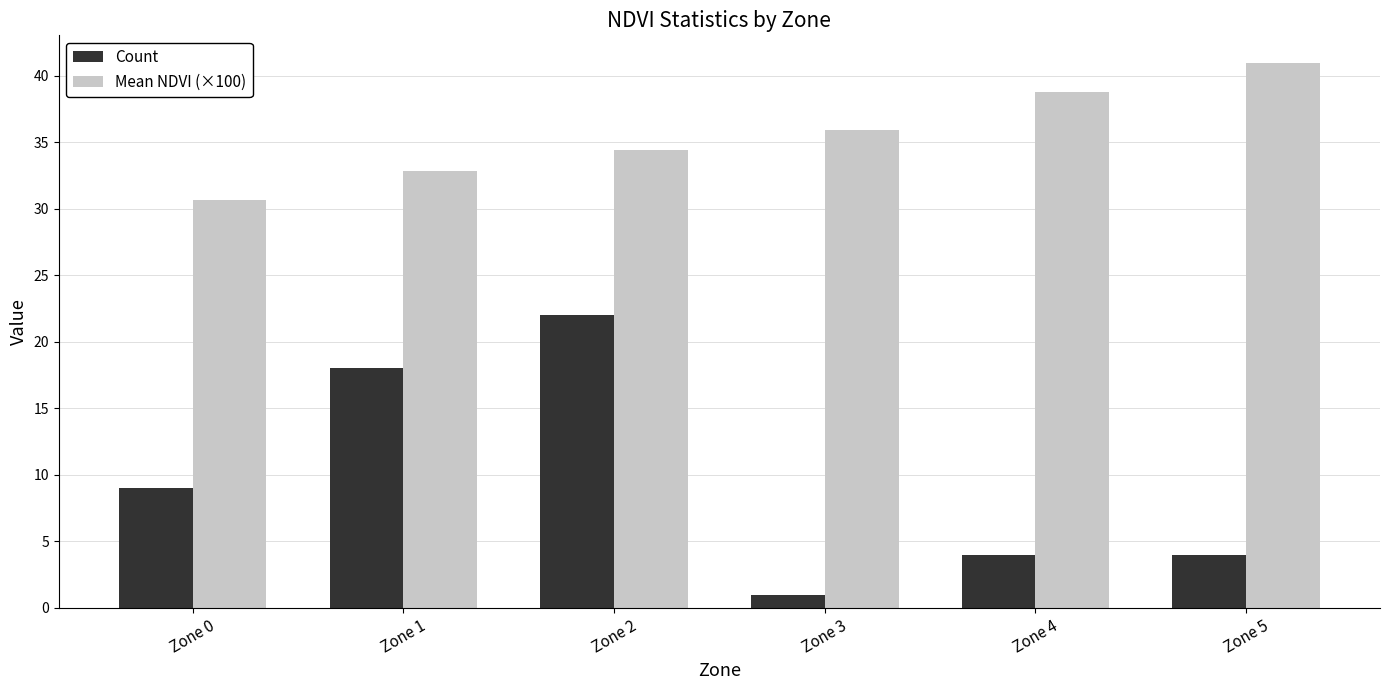

The value of Mean NDVI (×100) at Zone 2 is 34.4. True or false?

True